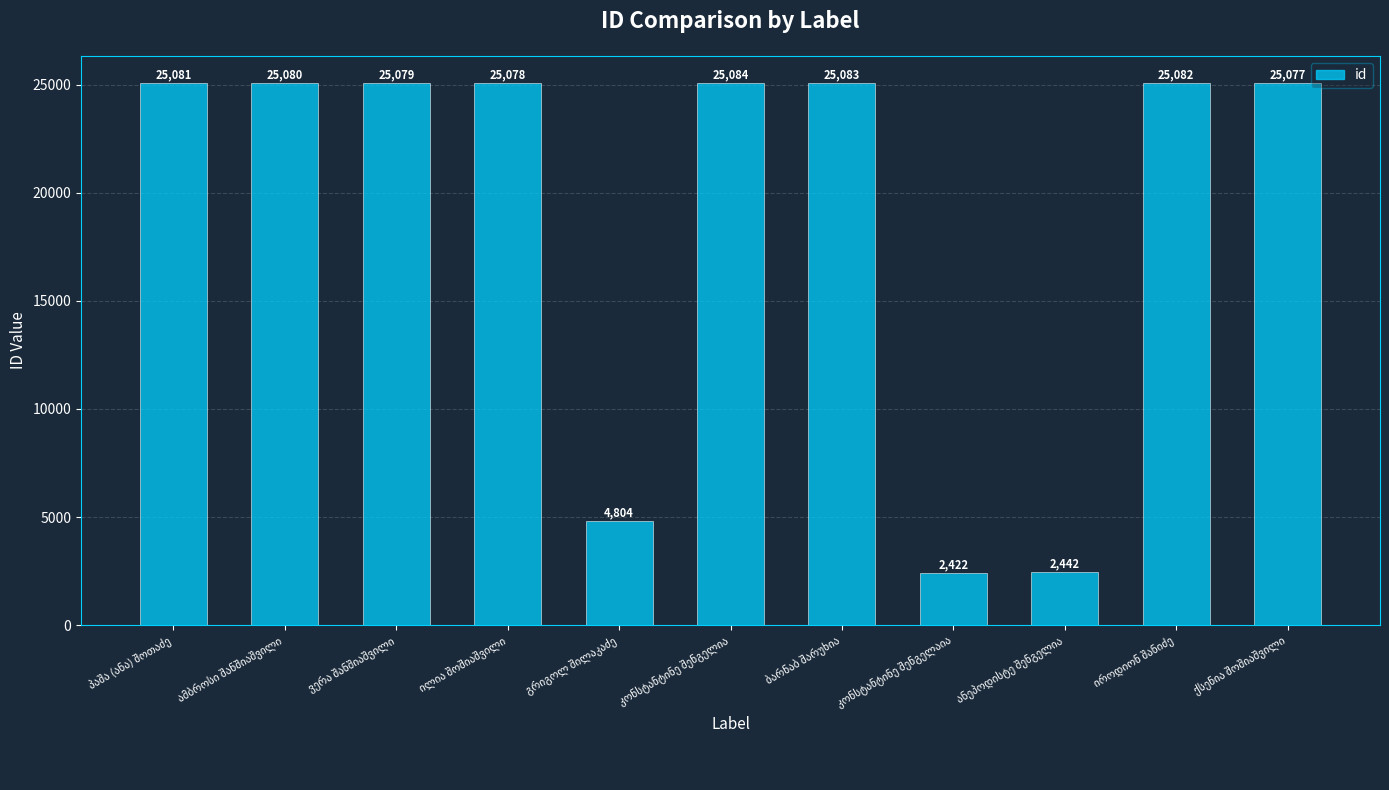

What is the value of the 4th bar from the left?

25078